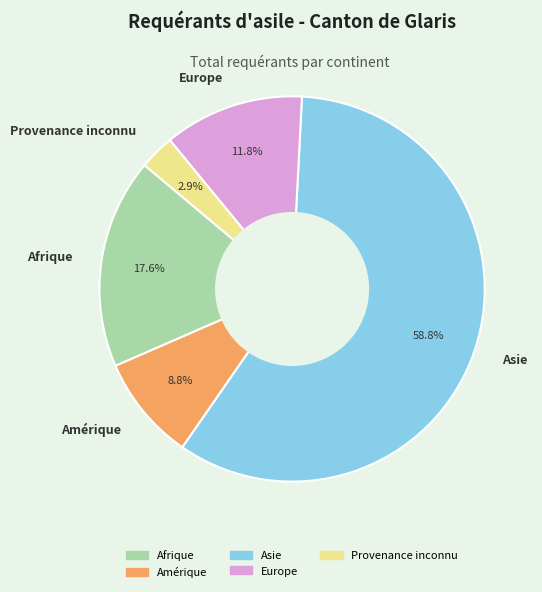

Which category accounts for the majority?

Asie